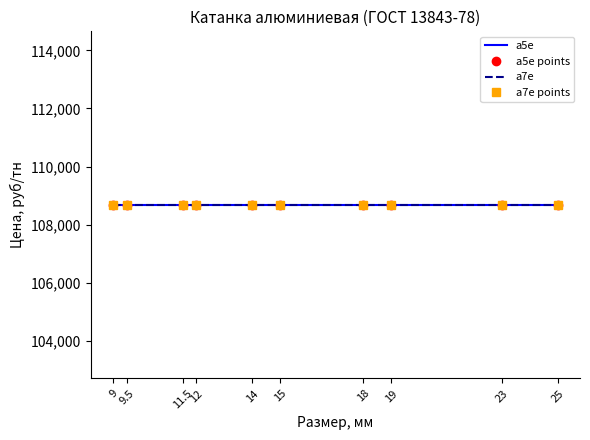

The а5е series shows 35.9 at 23. True or false?

False